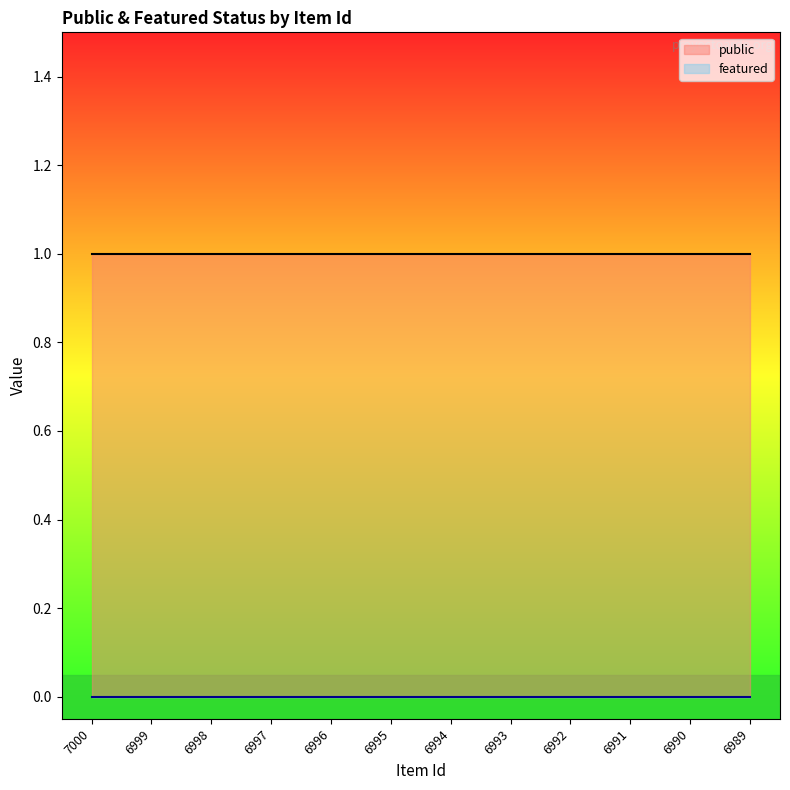

What is the value of the public point at the 8th from the left?

1